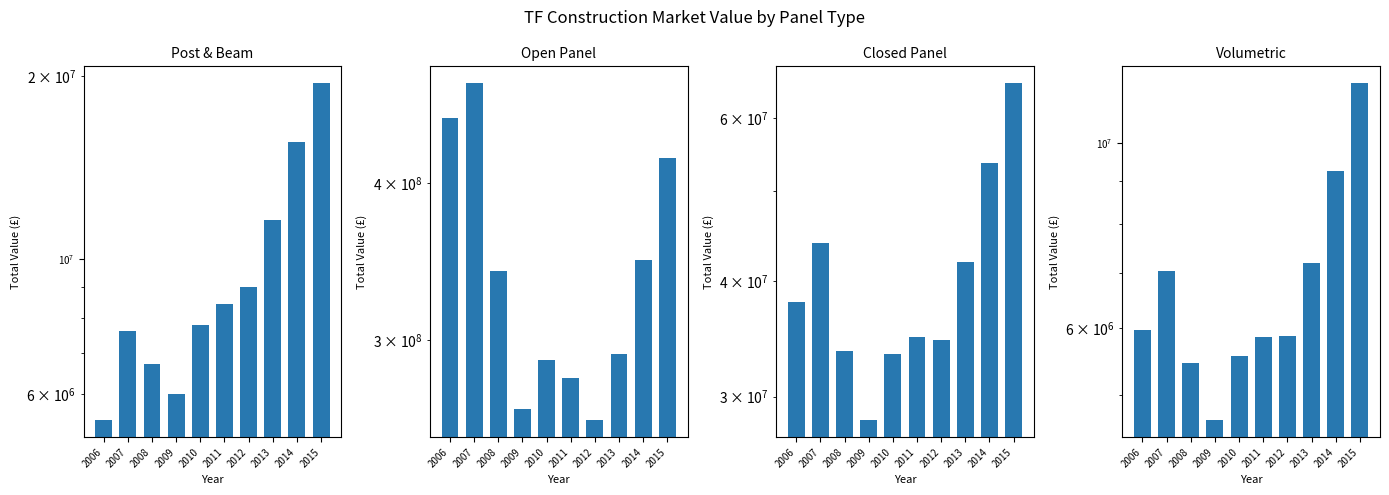

List the series in order of their peak value, highest first.

Open Panel, Closed Panel, Post & Beam, Volumetric